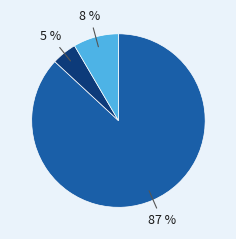

Is there any slice that represents more than half of the pie?

Yes